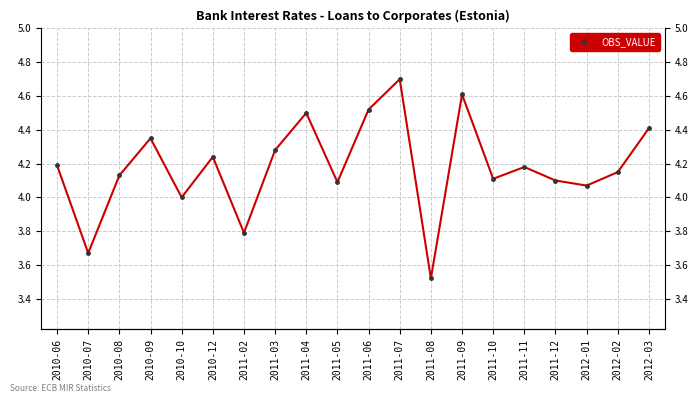

Reading left to right, list all the values displayed in this chart.

4.2	3.7	4.1	4.3	4.0	4.2	3.8	4.3	4.5	4.1	4.5	4.7	3.5	4.6	4.1	4.2	4.1	4.1	4.2	4.4